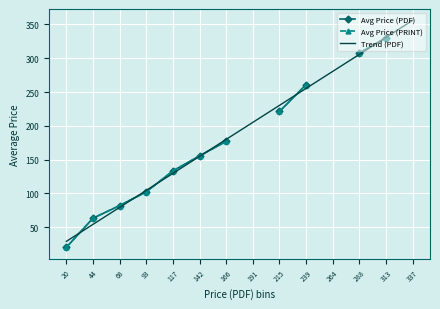

What is the difference between the maximum and minimum values in the Trend (PDF) series?

327.2